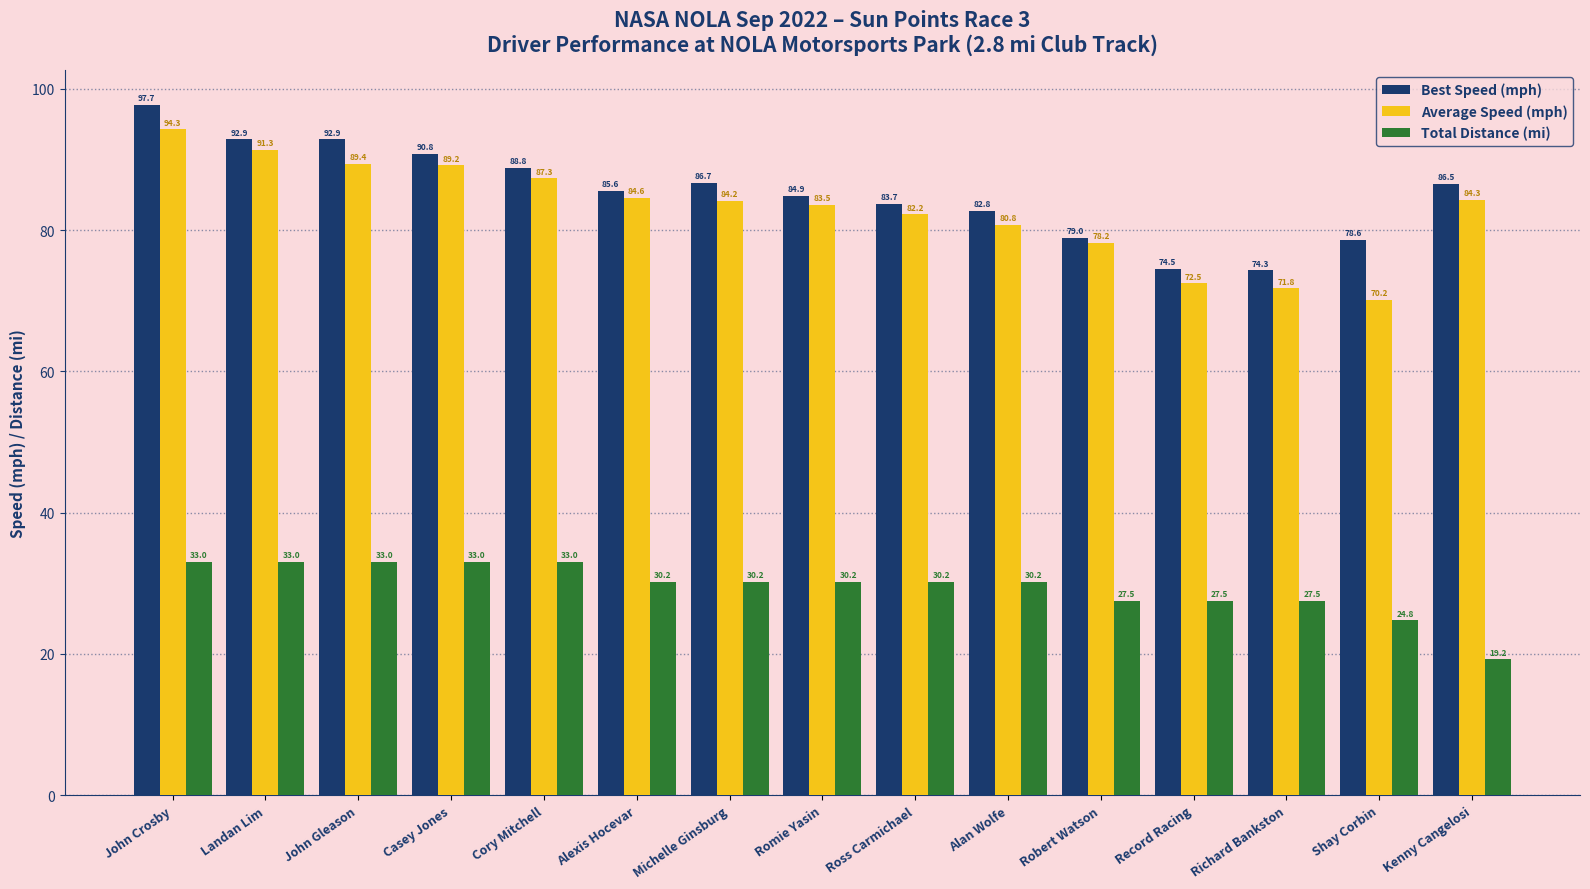

Does the chart contain any negative values?

No